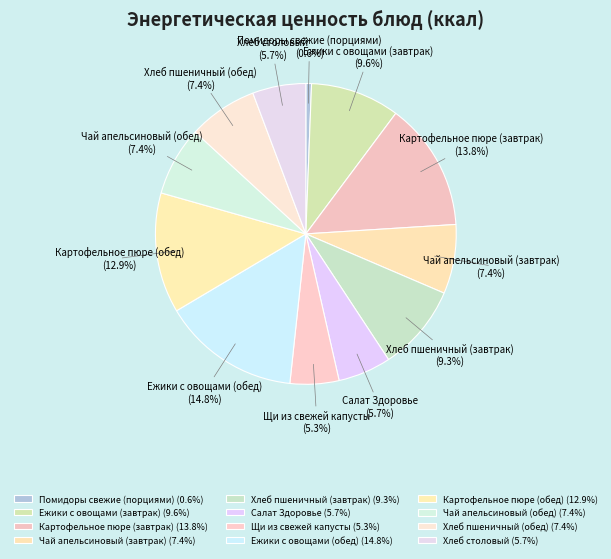

Is it true that Чай апельсиновый (завтрак) is 1% of the pie?

False